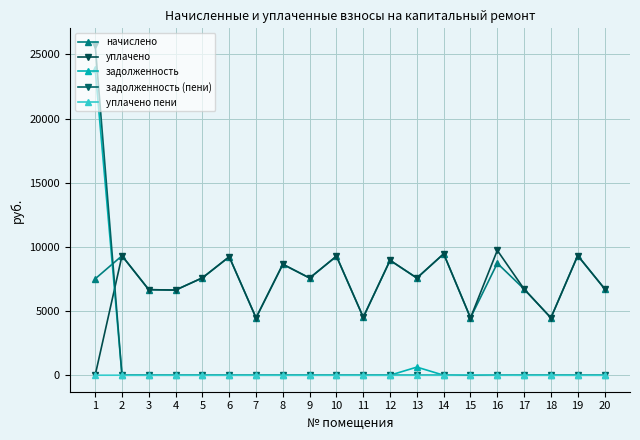

True or false: начислено and уплачено cross at least once.

False